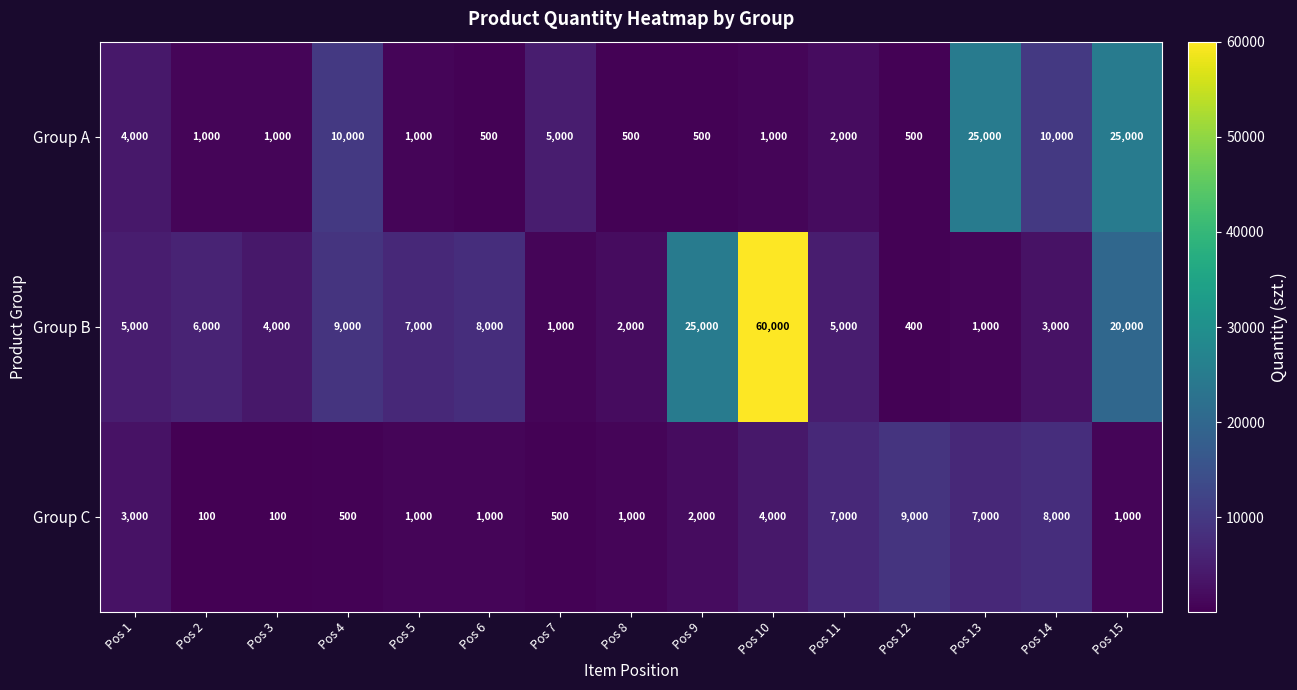

How many values in the Group A series are below 1000?

4